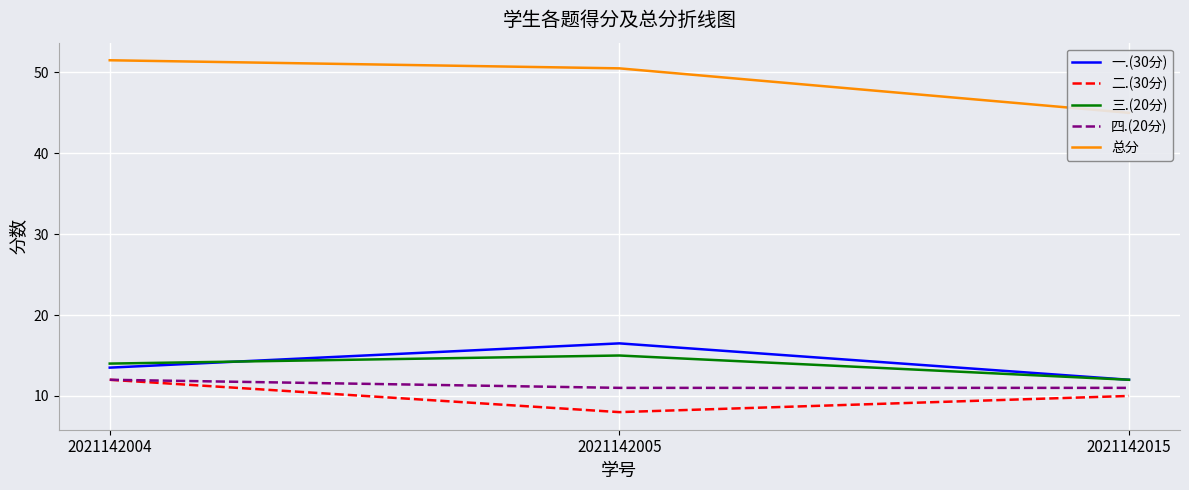

The 四.(20分) series shows 11.0 at 2021142015. True or false?

True